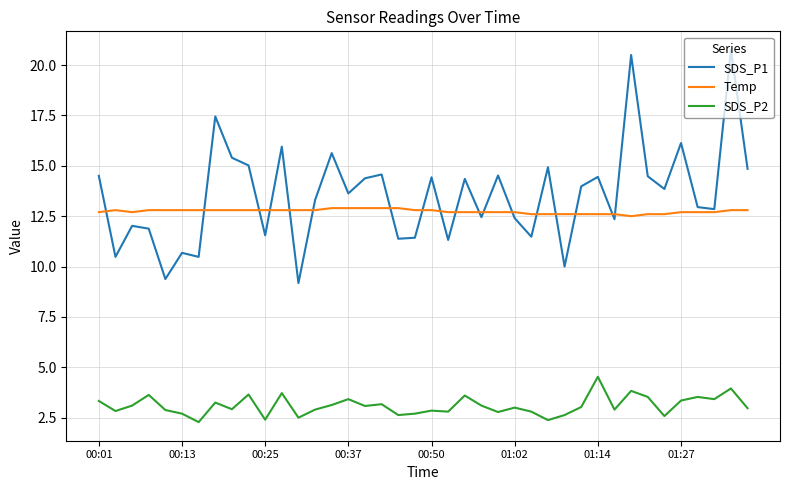

What are all the series names shown in the legend?

SDS_P1, Temp, SDS_P2